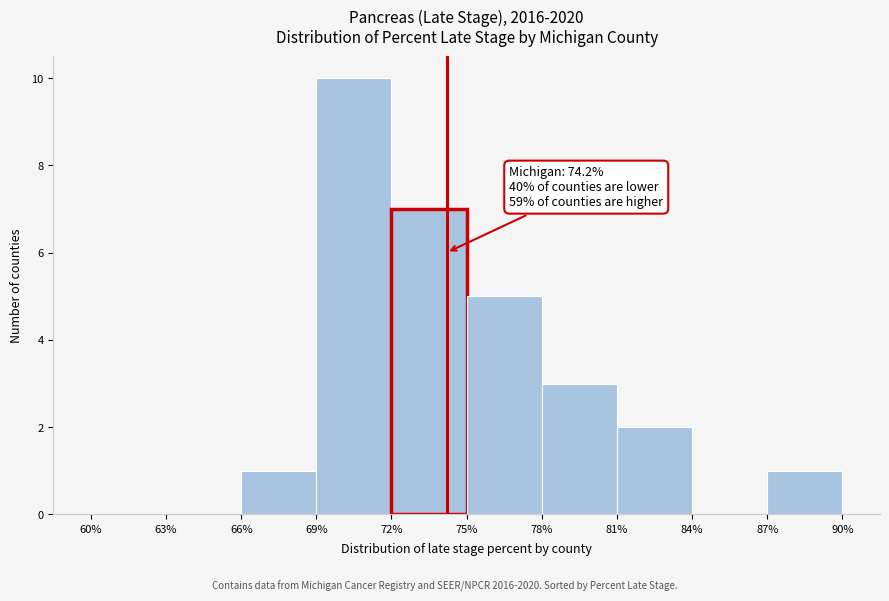

Over which range of the x-axis is the bar tallest?

69% to 72%